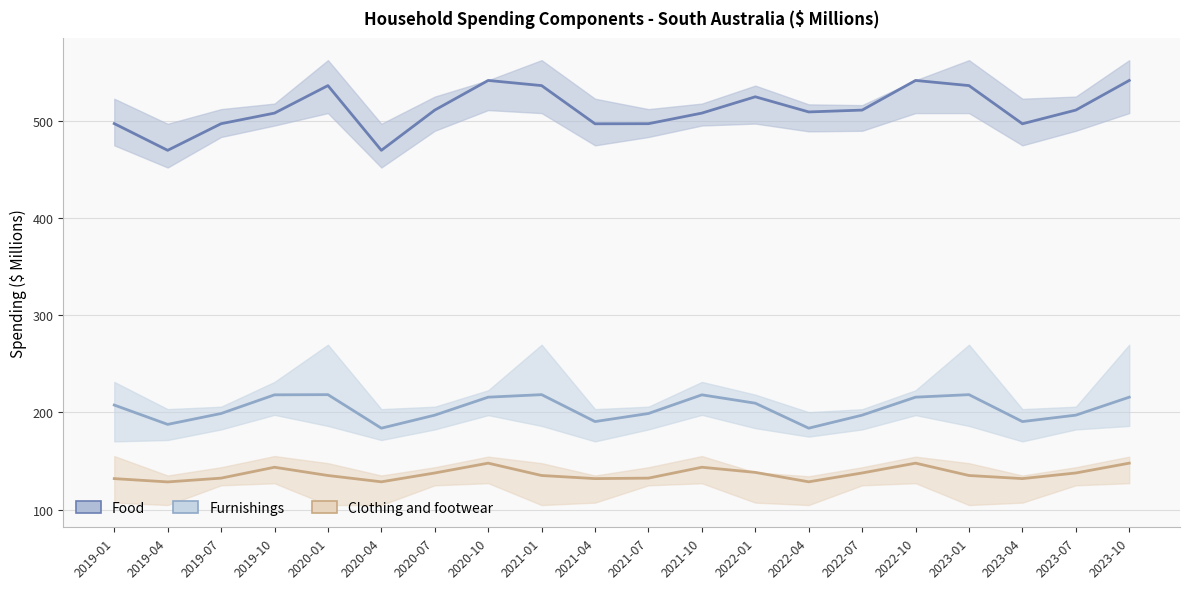

Between 2021-10 and 2019-01, which is larger?

2021-10